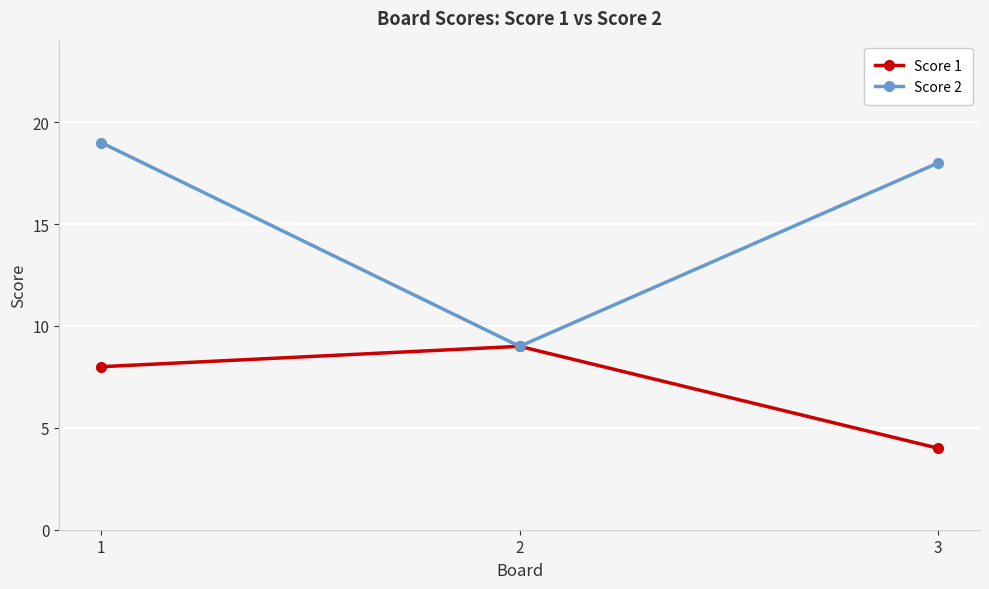

What are all the series names shown in the legend?

Score 1, Score 2